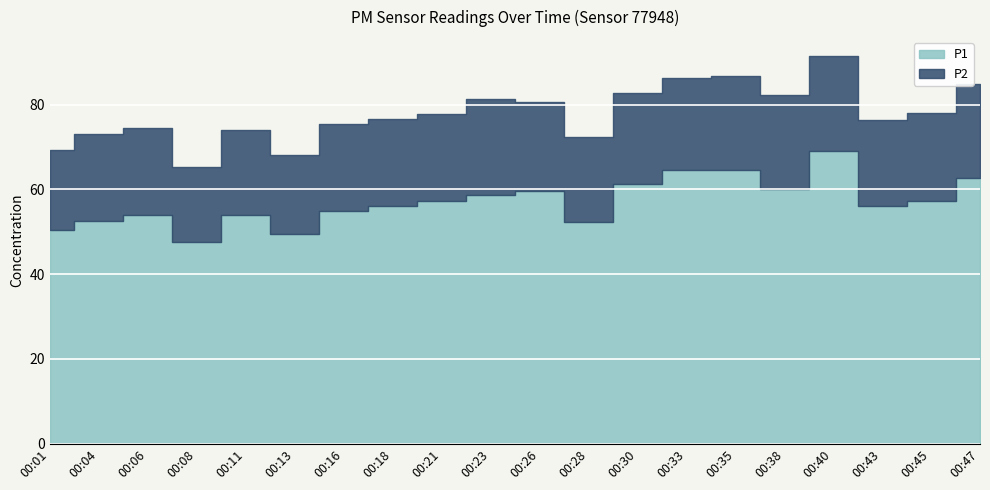

At which label does P2 first exceed 20?

00:04